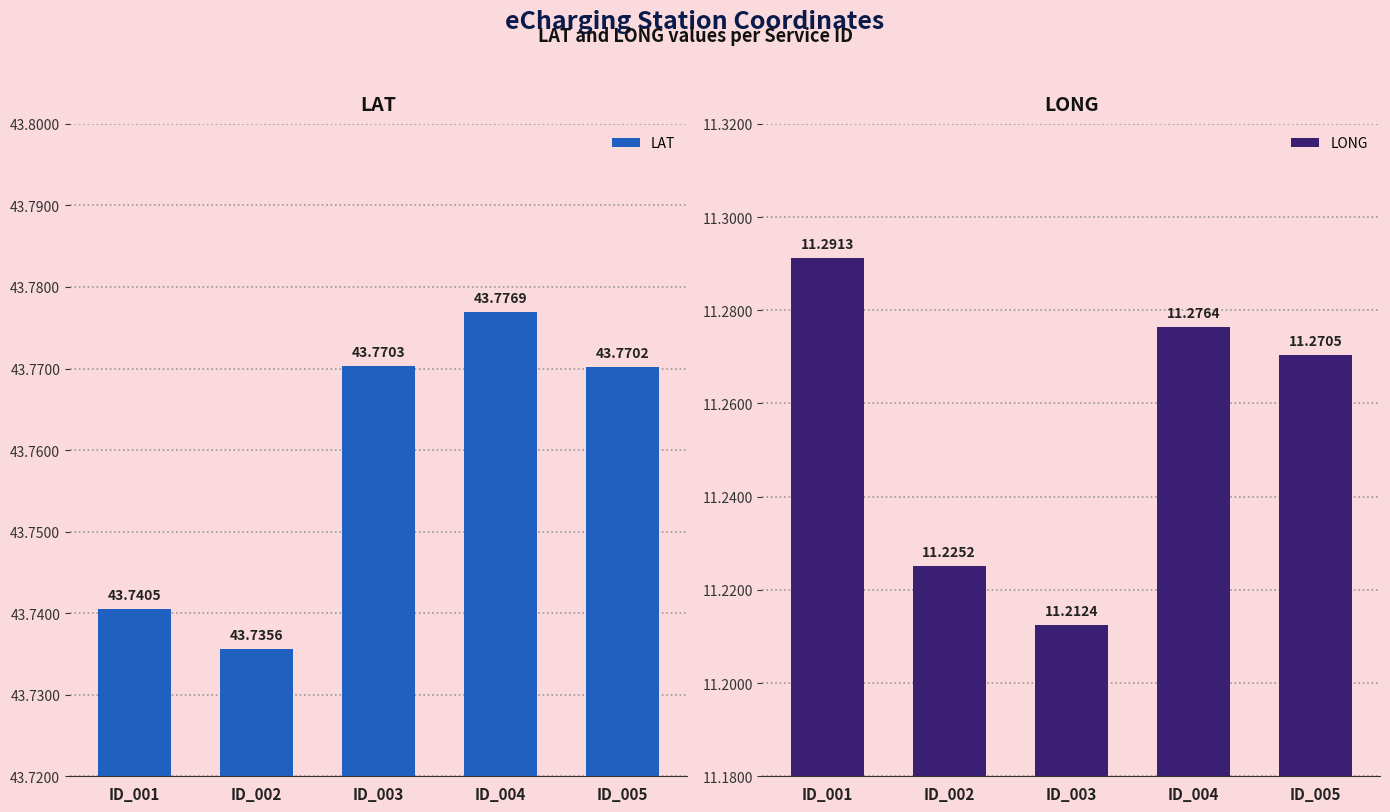

What is the smallest value displayed?

11.2